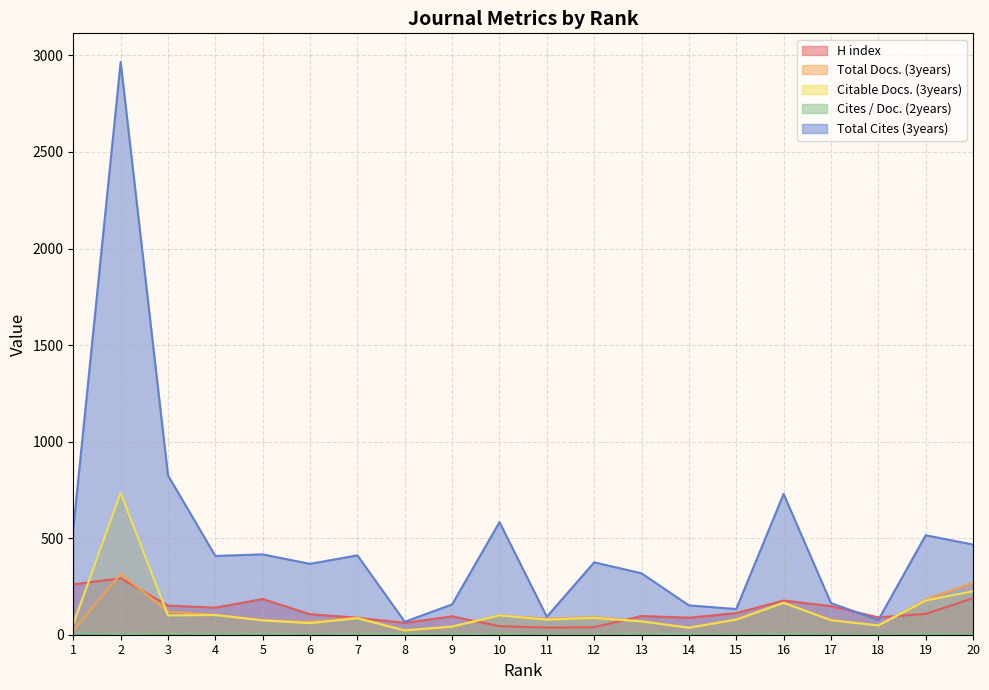

What is the minimum value for Citable Docs. (3years)?

22